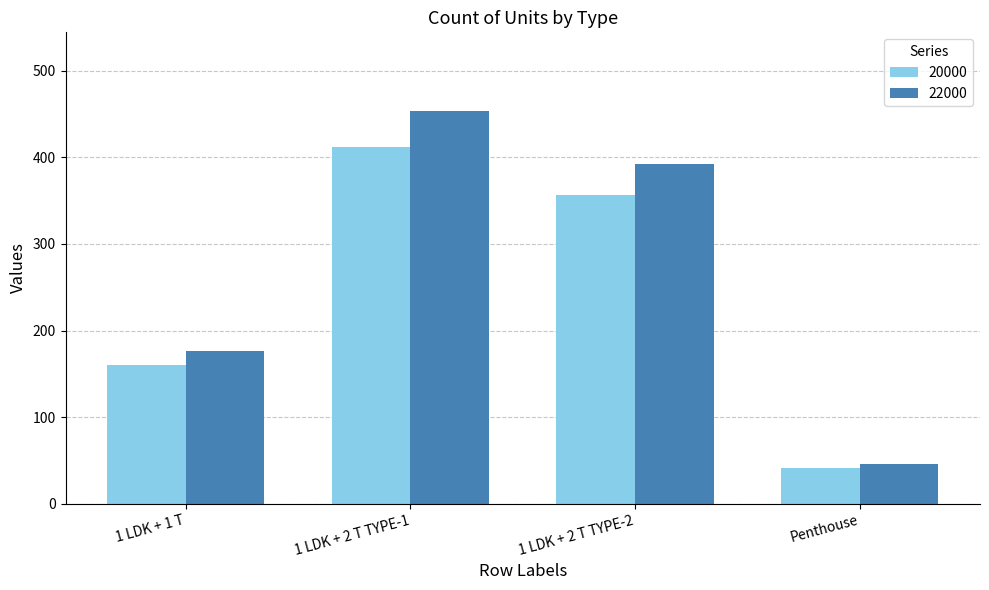

The 22000 series shows 45.4 at Penthouse. True or false?

True